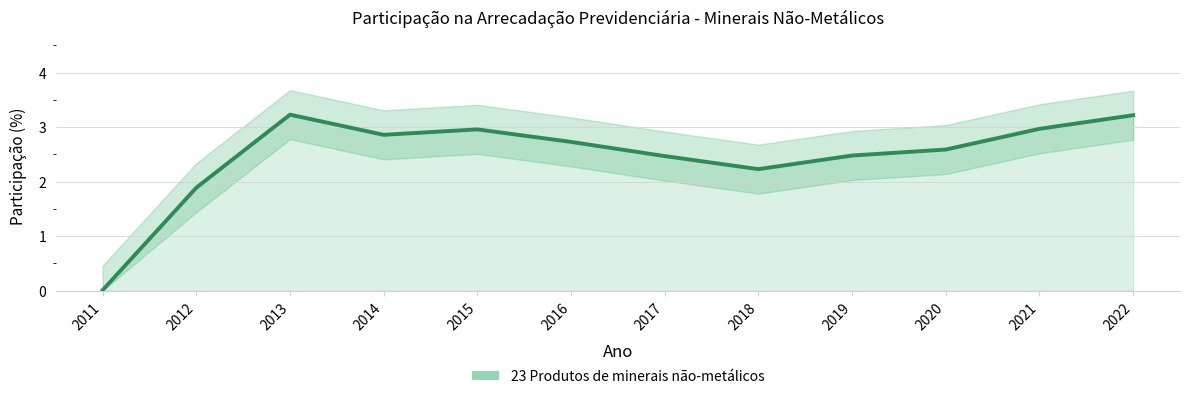

How many points are higher than both their immediate neighbors (excluding endpoints)?

2